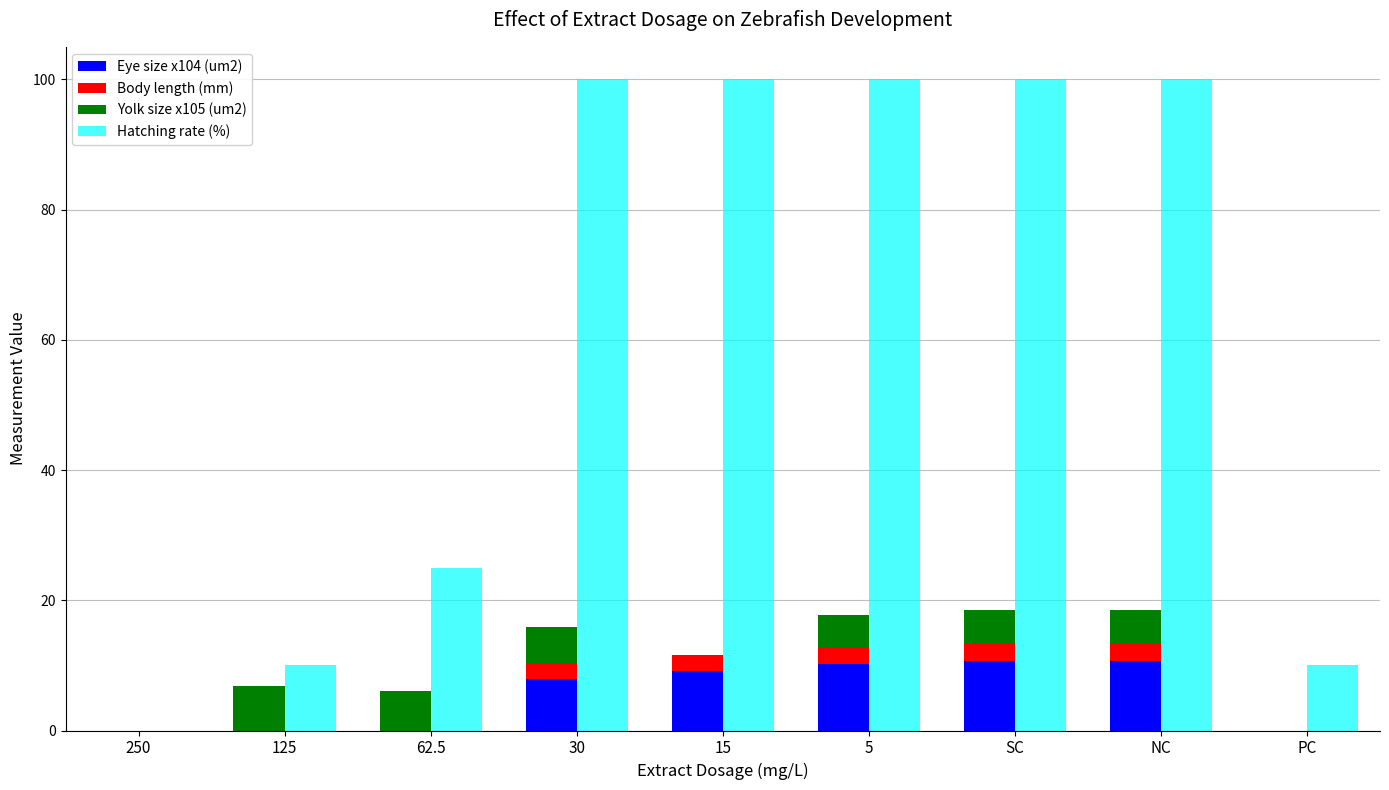

At how many categories does at least one series exceed 61?

5